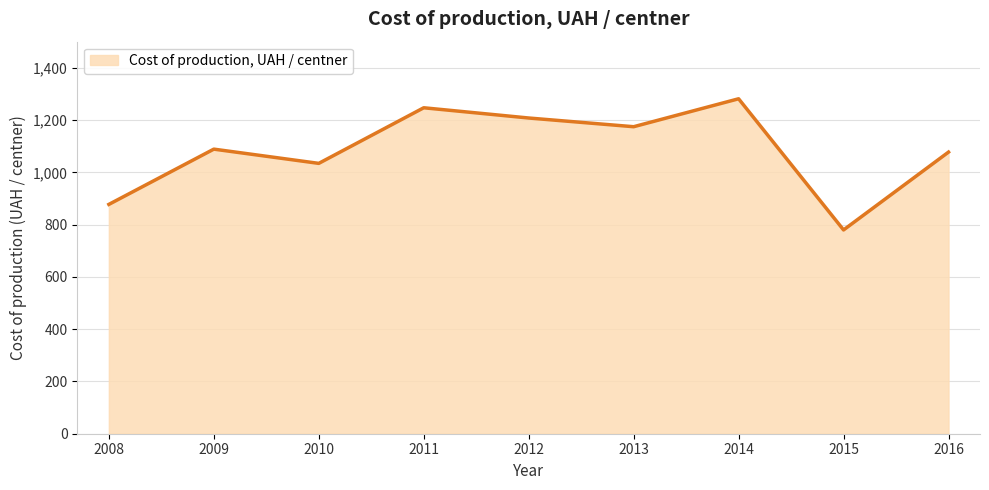

What is the average value?

1085.4